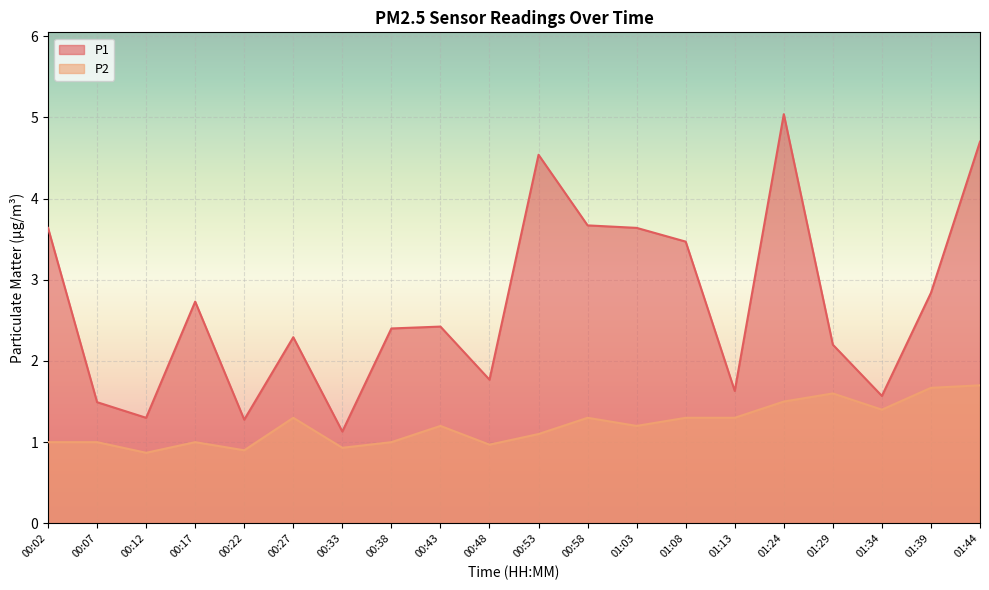

What is the highest value of the P2 series?

1.7